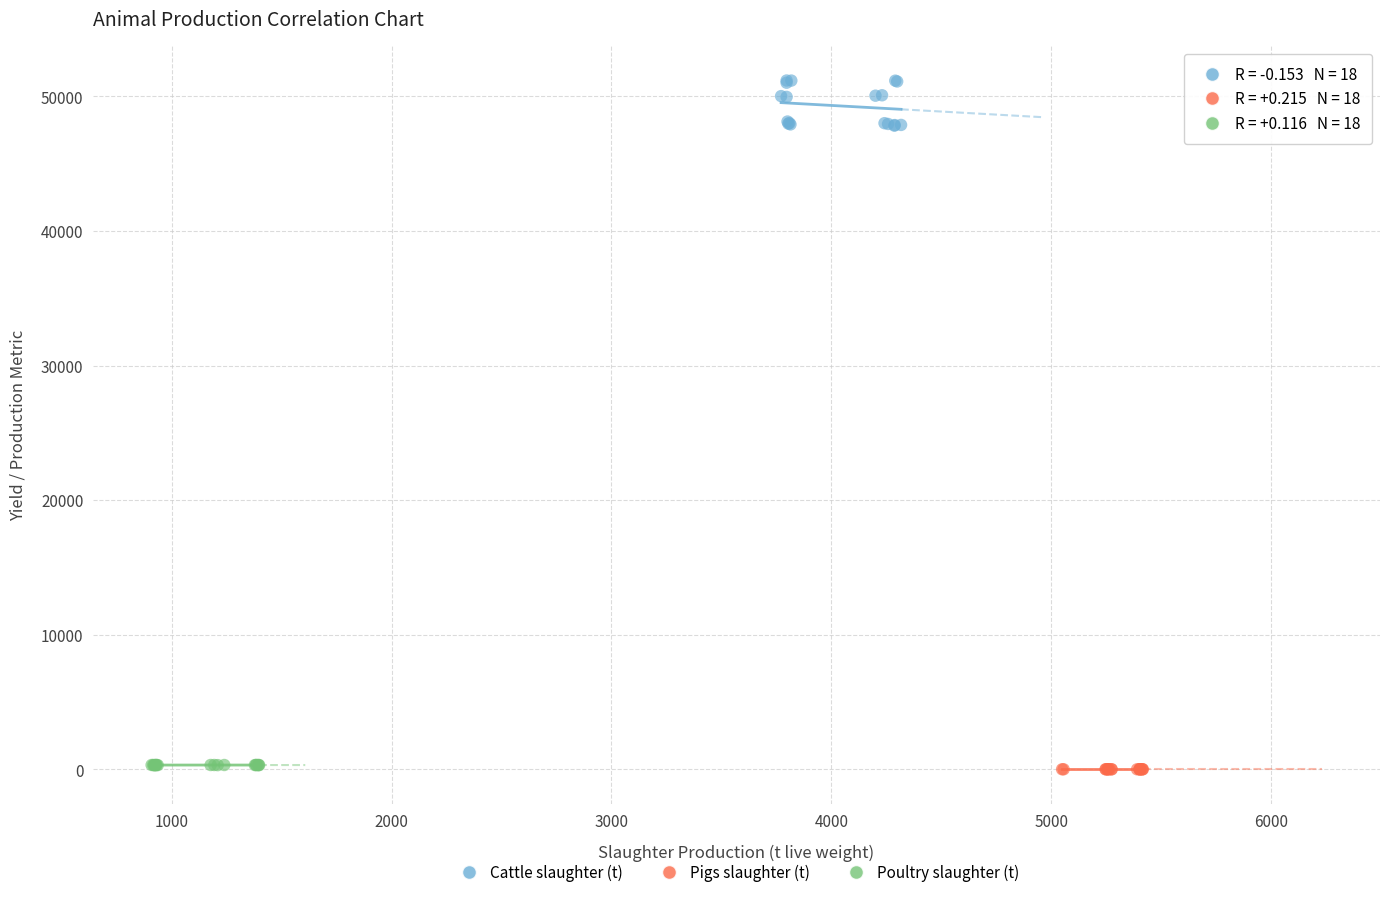

What are all the series names shown in the legend?

Cattle slaughter (t), Pigs slaughter (t), Poultry slaughter (t)